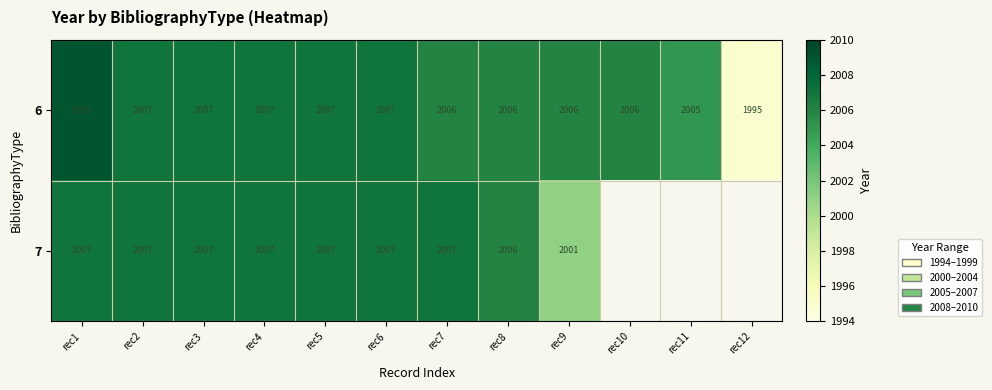

At rec7, list the series in order from smallest to largest.

6, 7